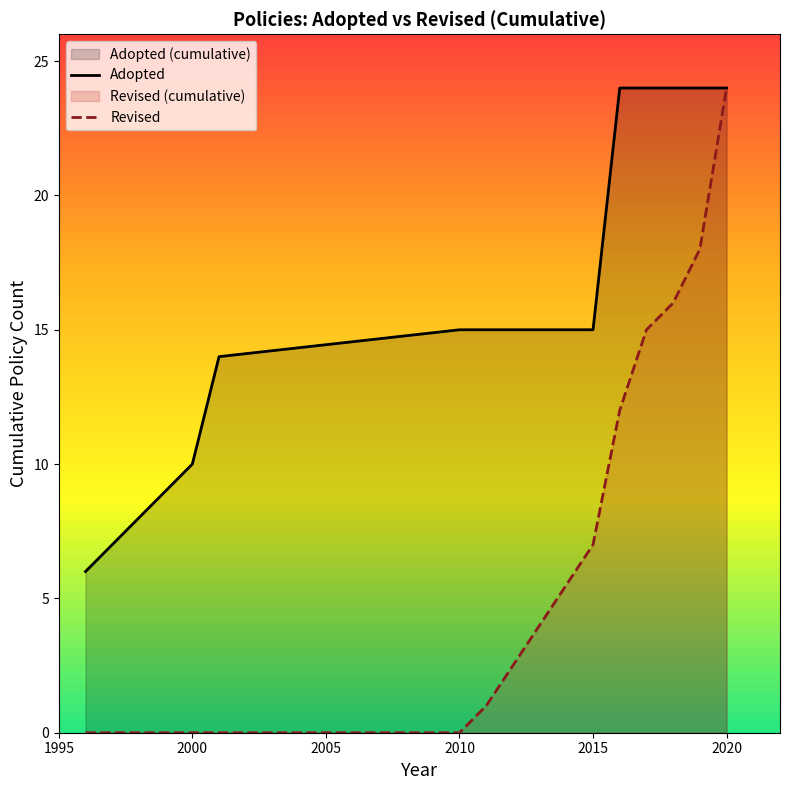

At which category is the sum across all series the highest?

2020